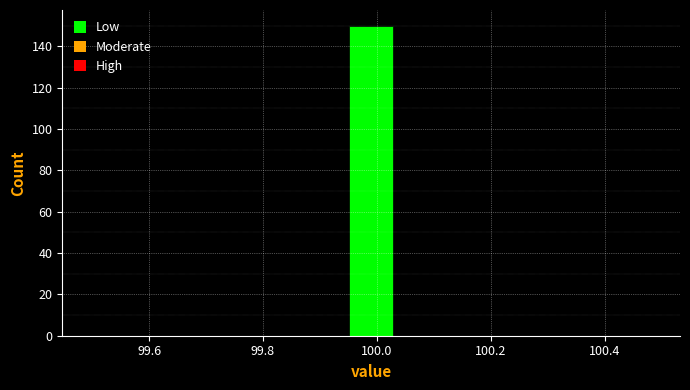

Over which range of the x-axis is the bar tallest?

99.94 to 100.04